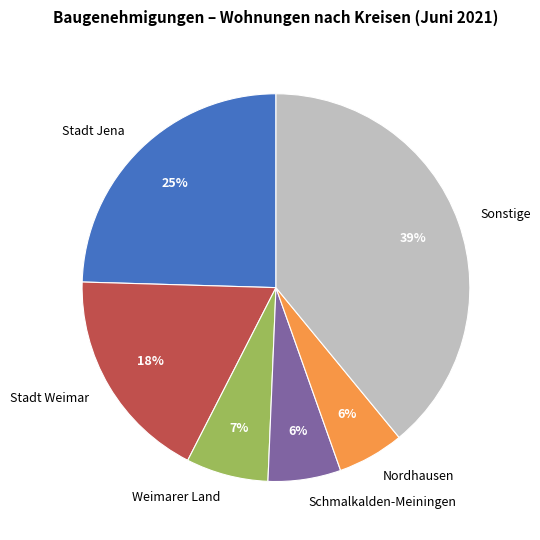

The Weimarer Land slice represents 7% of the pie. True or false?

True